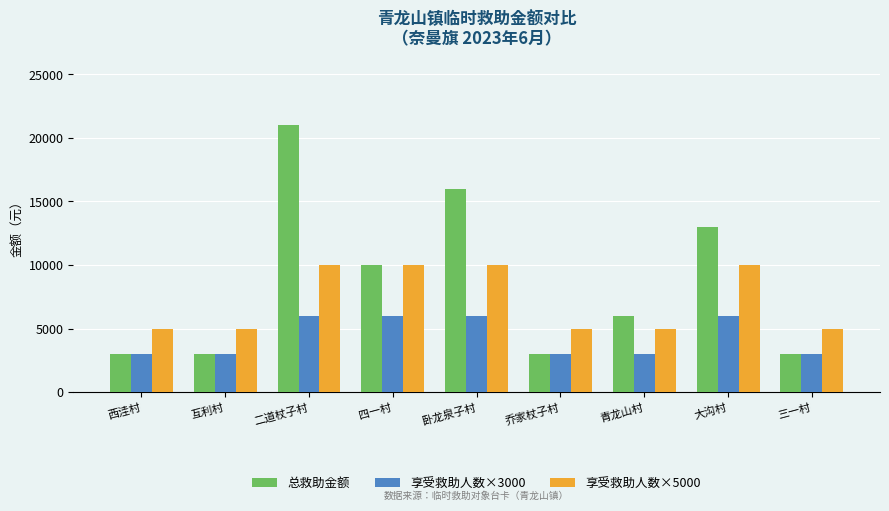

Reading left to right, transcribe all the data shown in this chart.

总救助金额: 3000	3000	21000	10000	16000	3000	6000	13000	3000
享受救助人数×3000: 3000	3000	6000	6000	6000	3000	3000	6000	3000
享受救助人数×5000: 5000	5000	10000	10000	10000	5000	5000	10000	5000